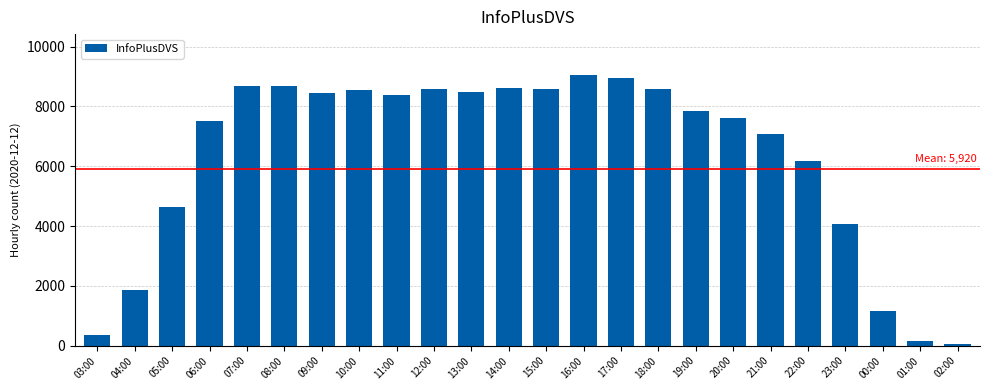

At which category does the chart reach its minimum across all series?

02:00